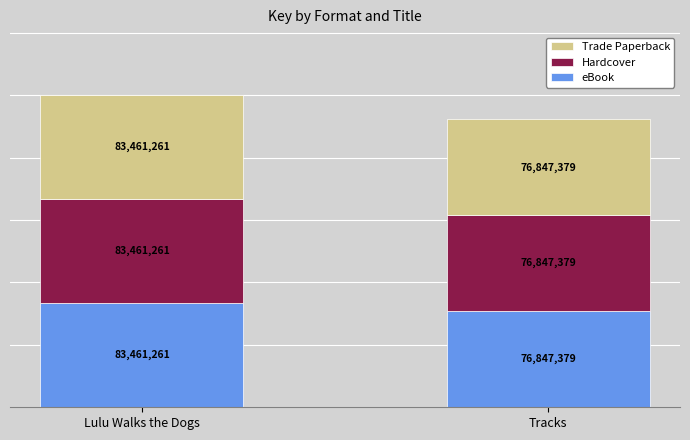

The value of eBook at Tracks is 107792560. True or false?

False